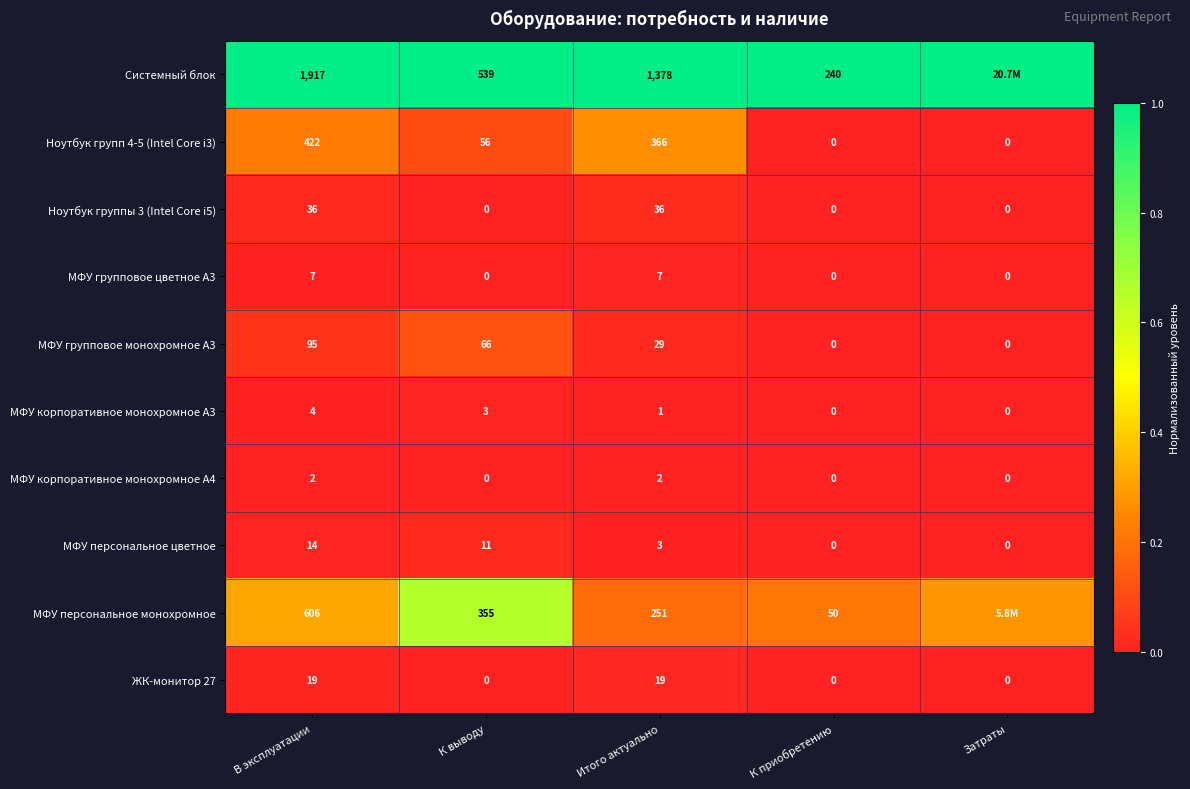

Is the value of МФУ групповое монохромное А3 at В эксплуатации greater than the value of МФУ групповое цветное А3 at Затраты?

Yes